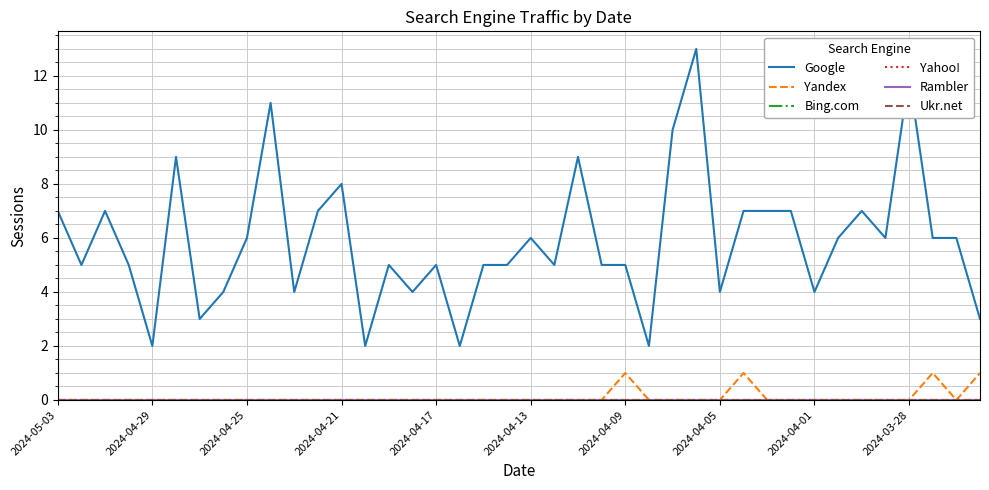

How many lines are shown in the chart?

6